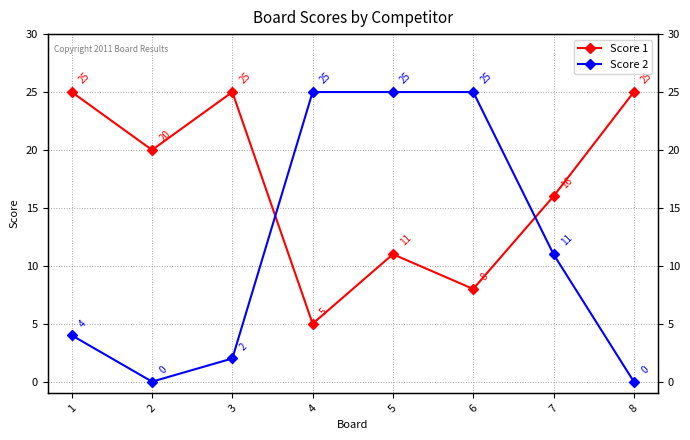

What is the average value of the Score 1 series?

17